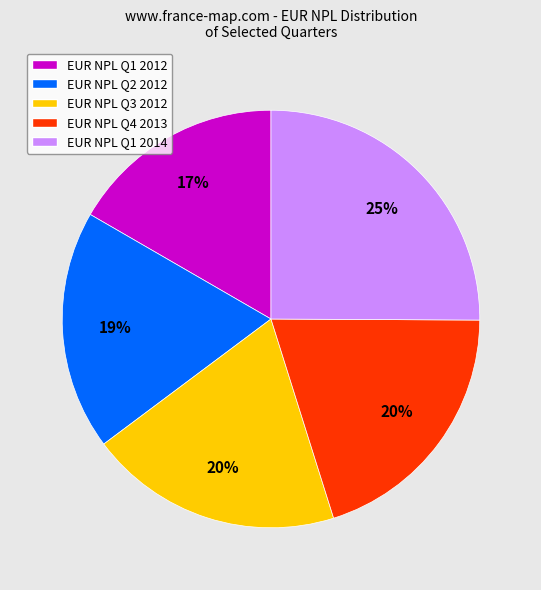

Count the number of slices in the pie.

5